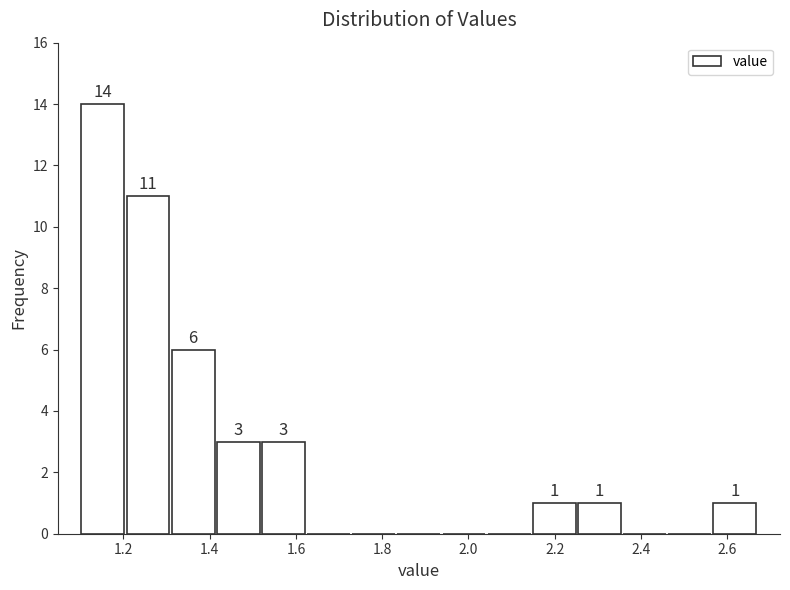

Which range on the x-axis has the tallest bar?

1.10 to 1.20